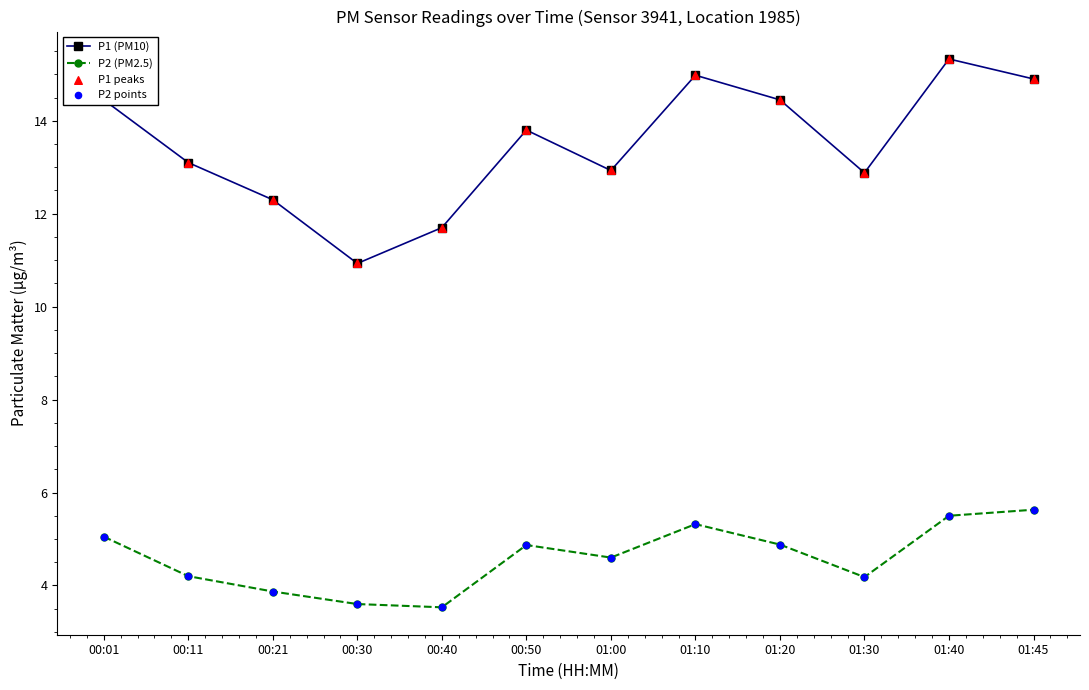

What is the total value across all series at 01:45?

20.5